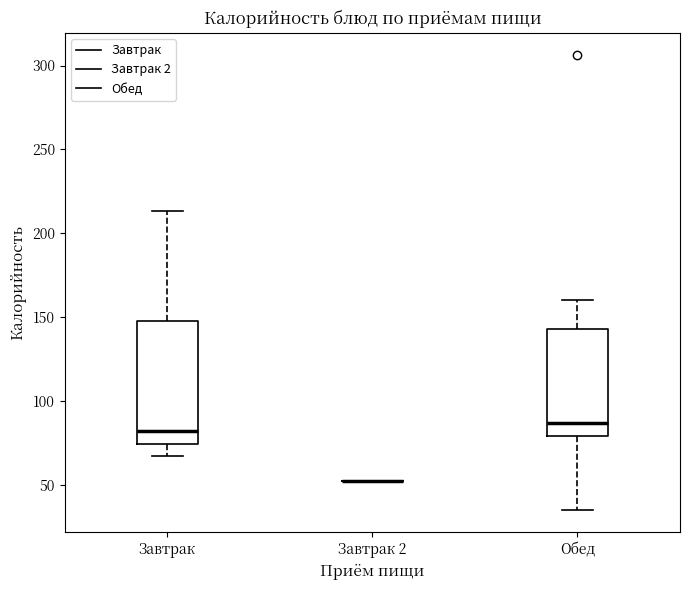

Which box is the tallest, from its lower edge to its upper edge?

Завтрак